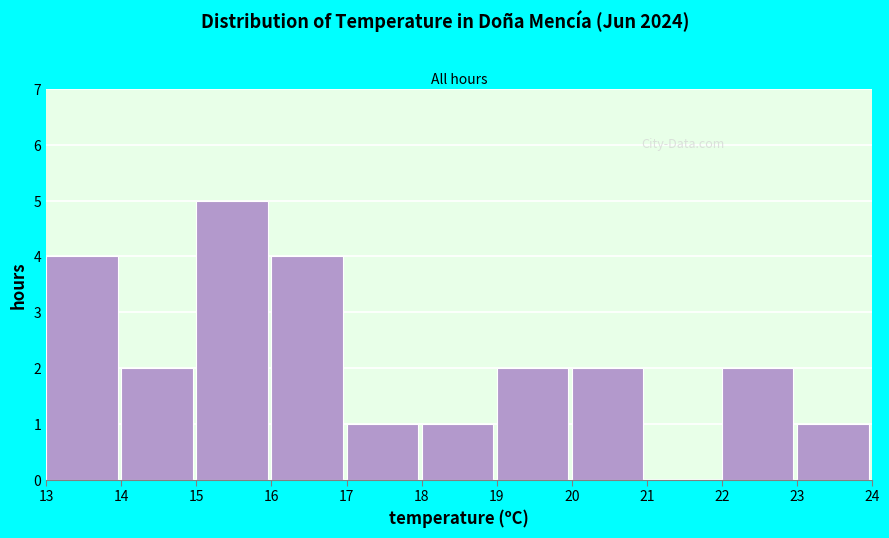

Reading left to right, list every bar in this chart as the range it spans on the x-axis followed by its height. The values are not printed on the chart, so give them approximately, as read against the axis.

13 to 14: 4
14 to 15: 2
15 to 16: 5
16 to 17: 4
17 to 18: 1
18 to 19: 1
19 to 20: 2
20 to 21: 2
21 to 22: 0
22 to 23: 2
23 to 24: 1